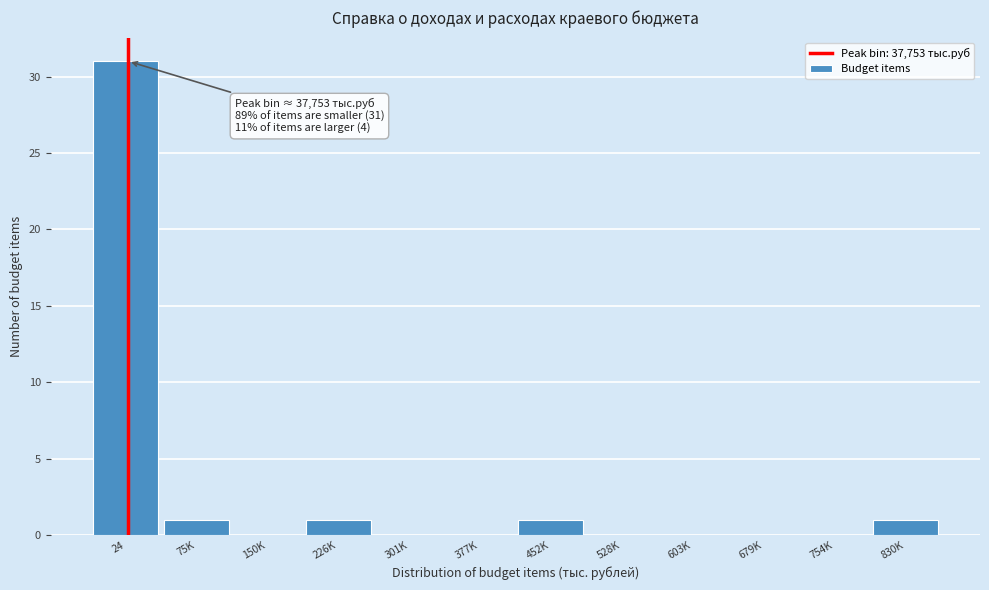

Reading right to left, what are all the values shown in this chart?

830K=1	754K=0	679K=0	603K=0	528K=0	452K=1	377K=0	301K=0	226K=1	150K=0	75K=1	24=31